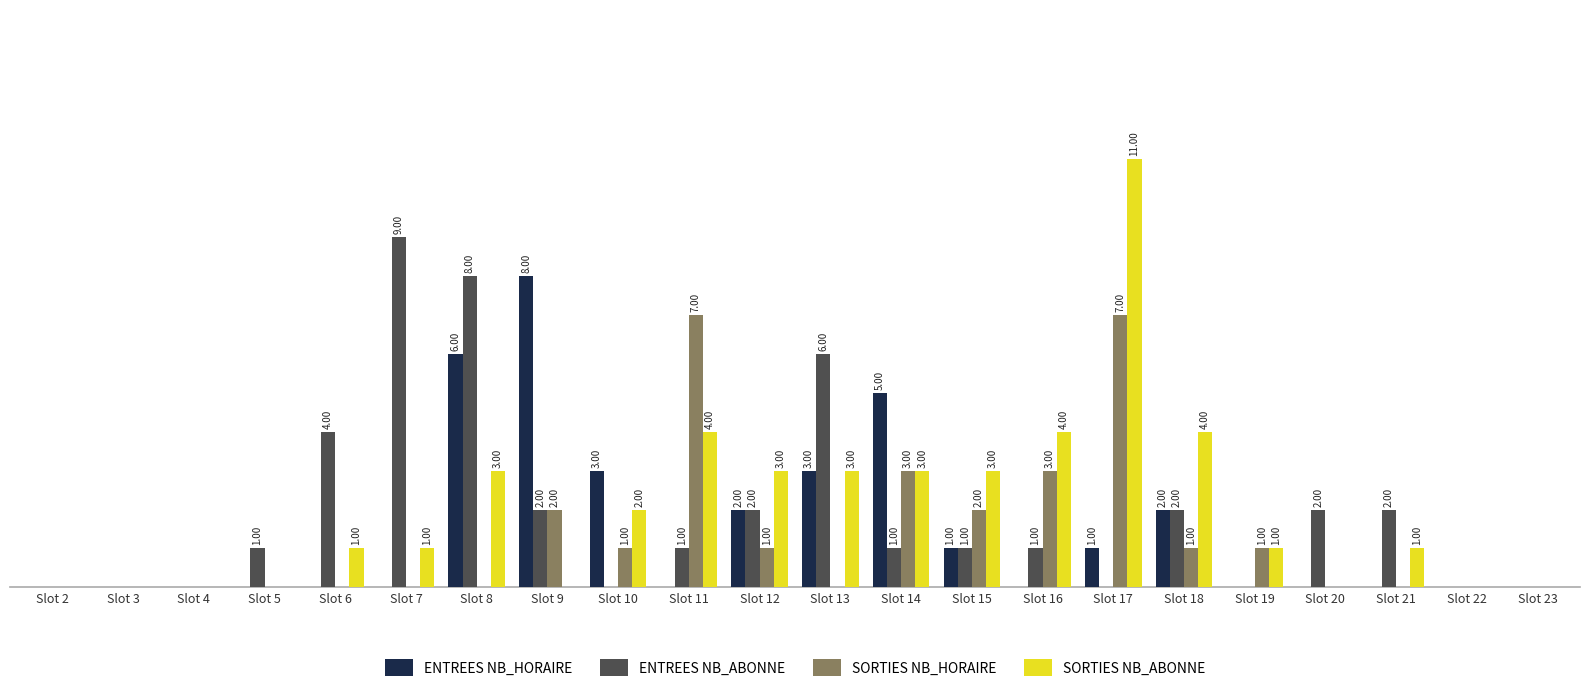

Are the bars grouped side by side (vs. stacked)?

Yes